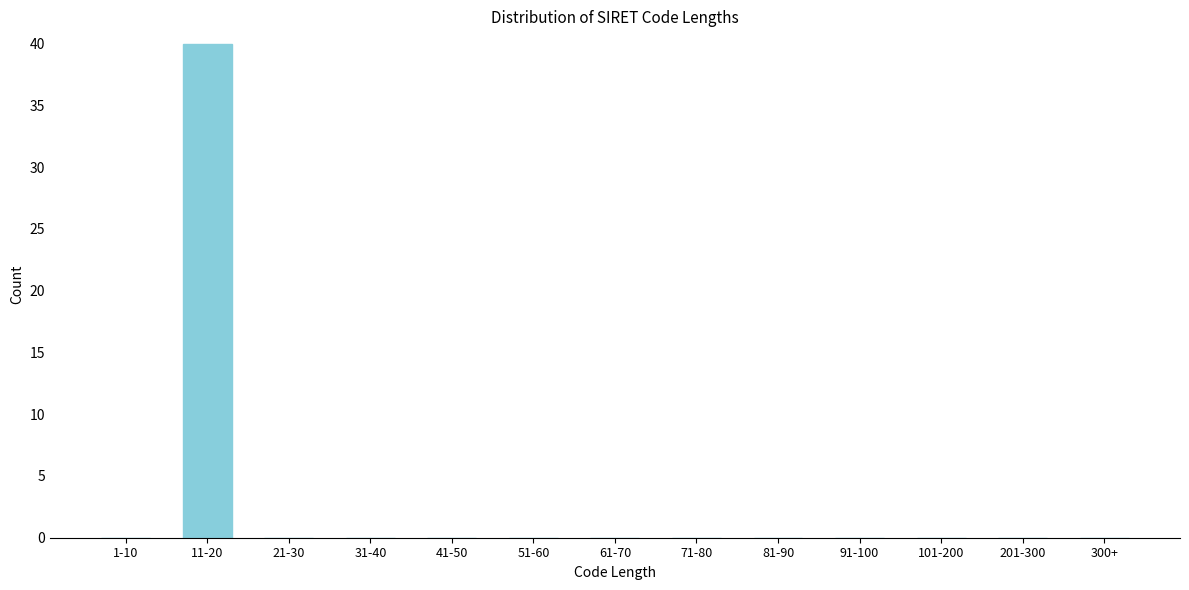

Reading left to right, list all the values displayed in this chart.

1-10=0	11-20=40	21-30=0	31-40=0	41-50=0	51-60=0	61-70=0	71-80=0	81-90=0	91-100=0	101-200=0	201-300=0	300+=0